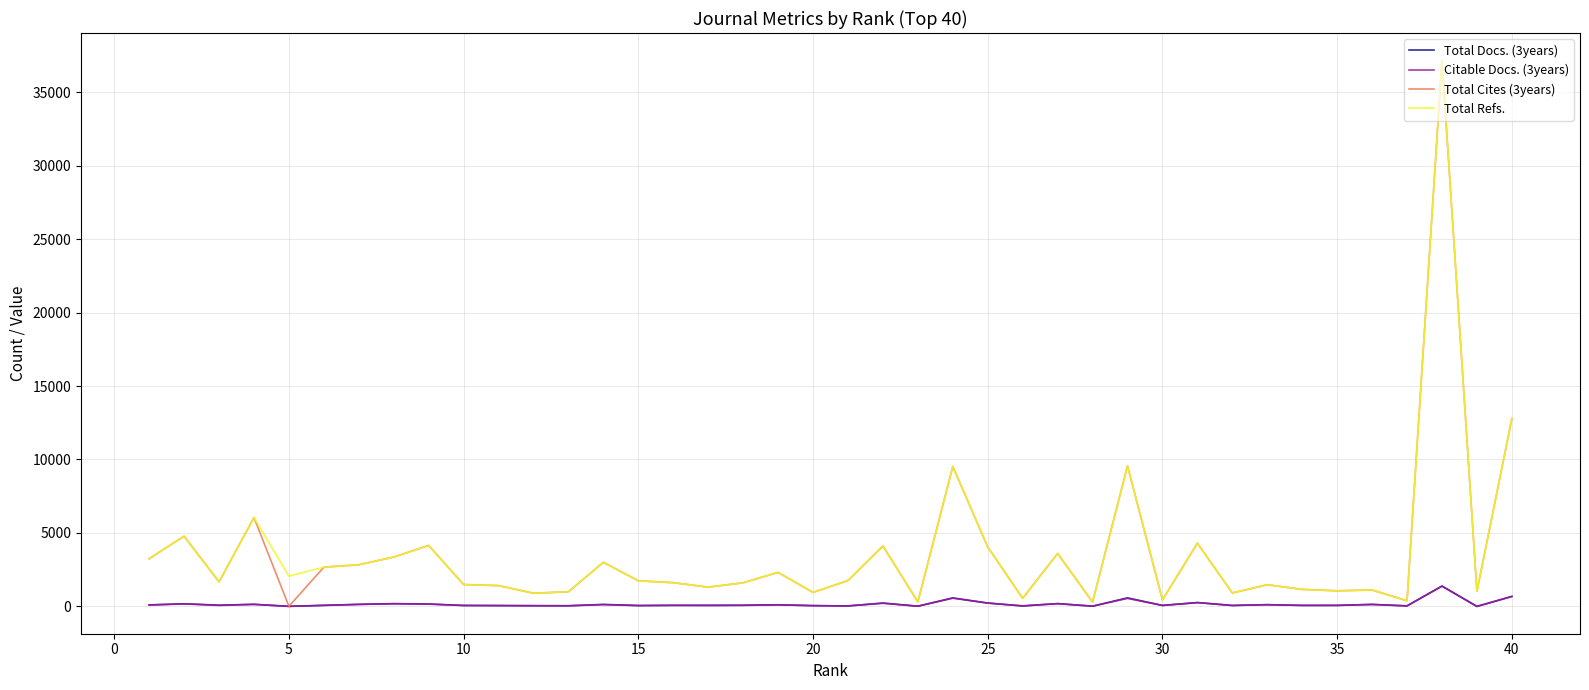

Which series has the widest spread of values?

Total Cites (3years)